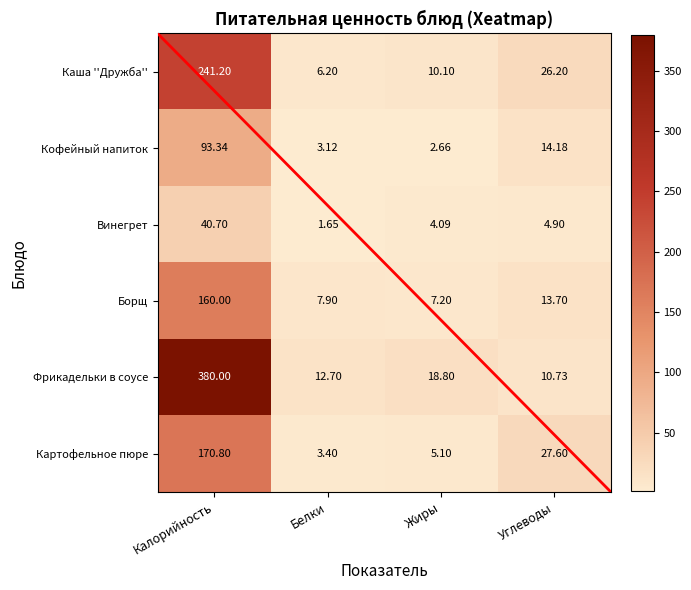

What is the total value across all series at Жиры?

48.0